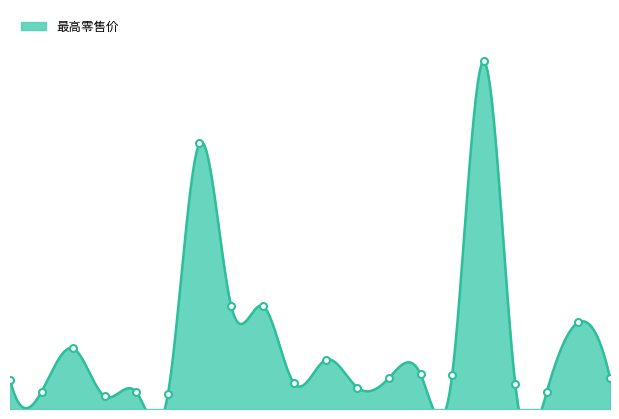

True or false: there are more than 1 points higher than both neighbors.

True